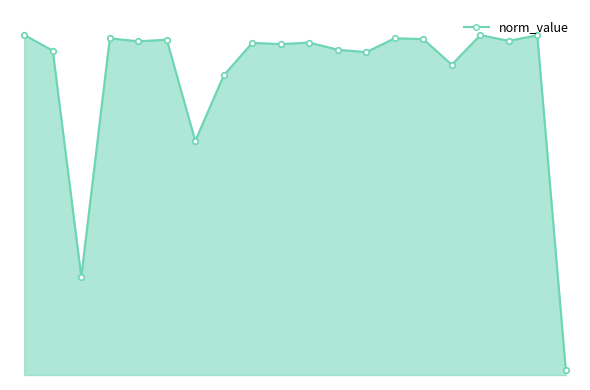

Does the chart have visible grid lines?

No